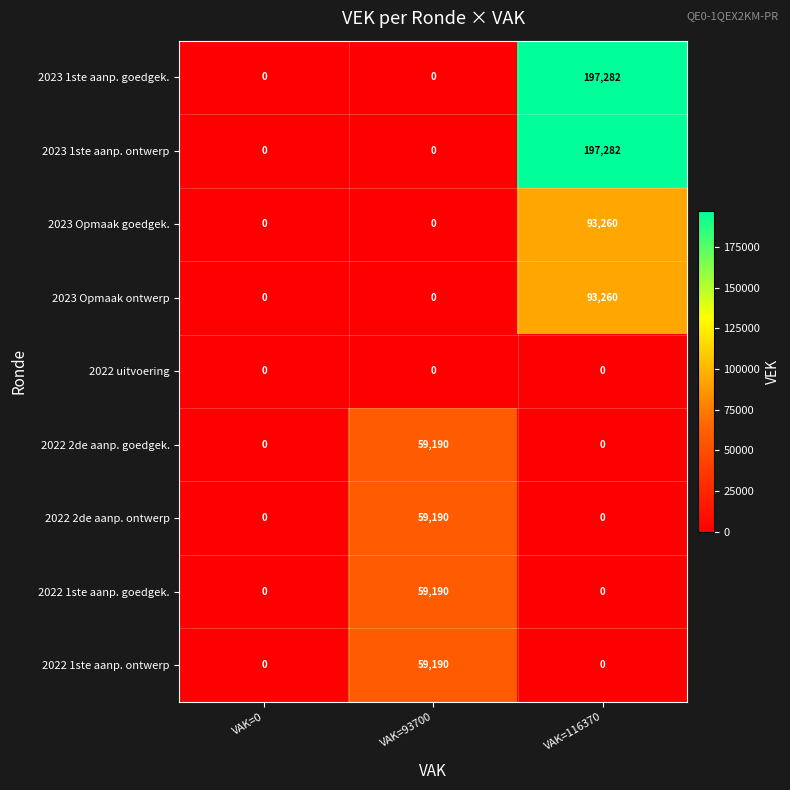

Is it true that 2022 2de aanp. ontwerp equals 0 at VAK=116370?

True